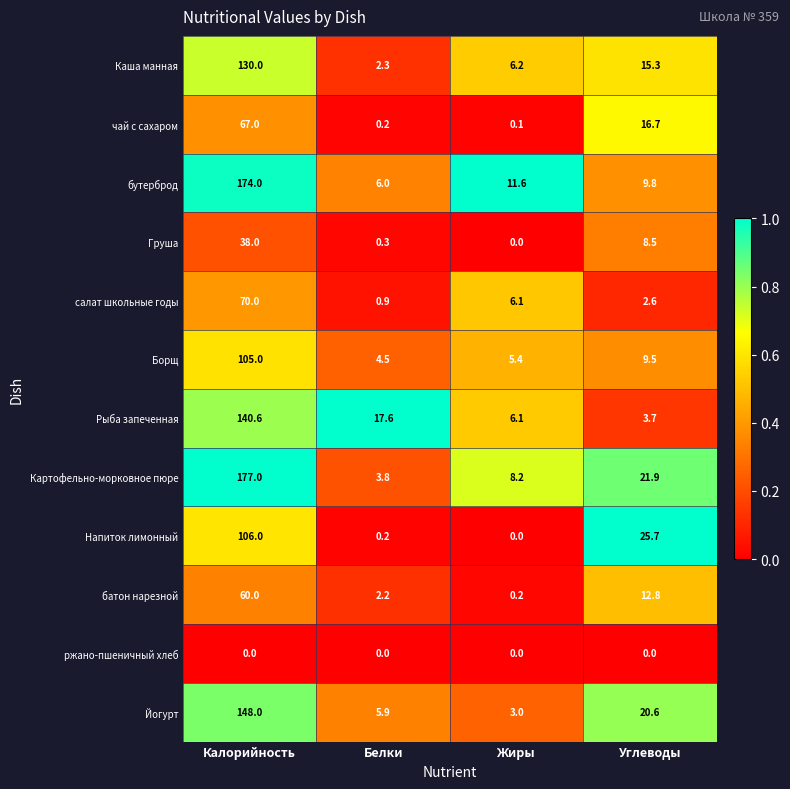

True or false: Йогурт has a value of 1.5 at Жиры.

False